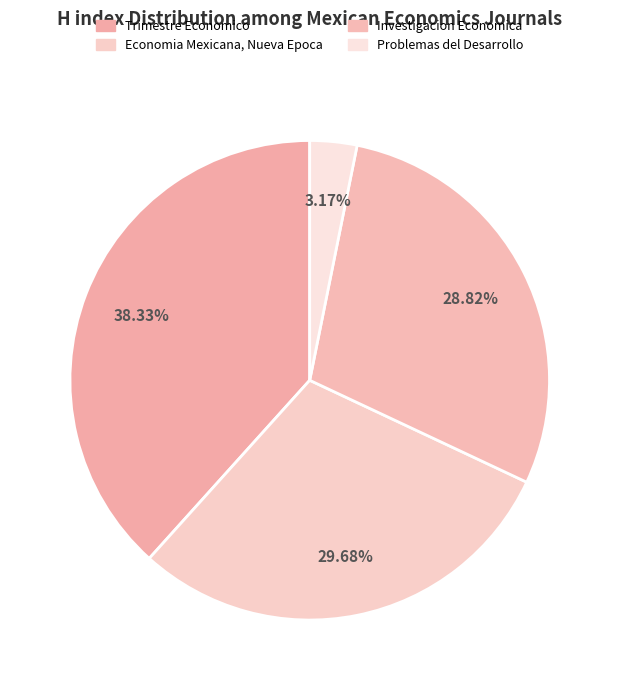

What is the largest slice in the pie chart?

Trimestre Economico